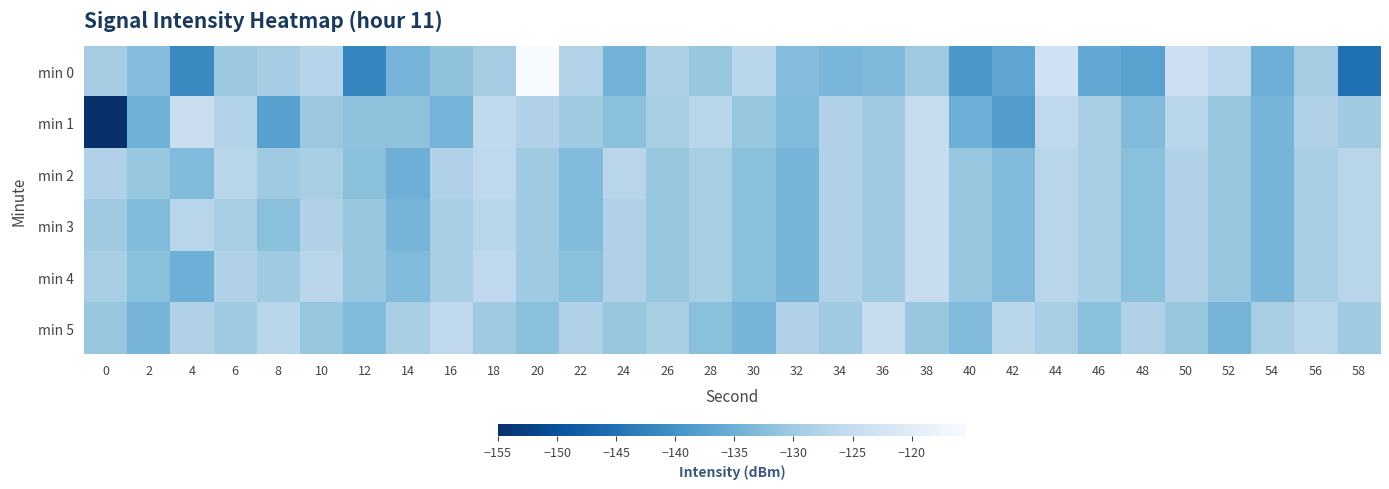

Between 38 and 18, which is larger?

18